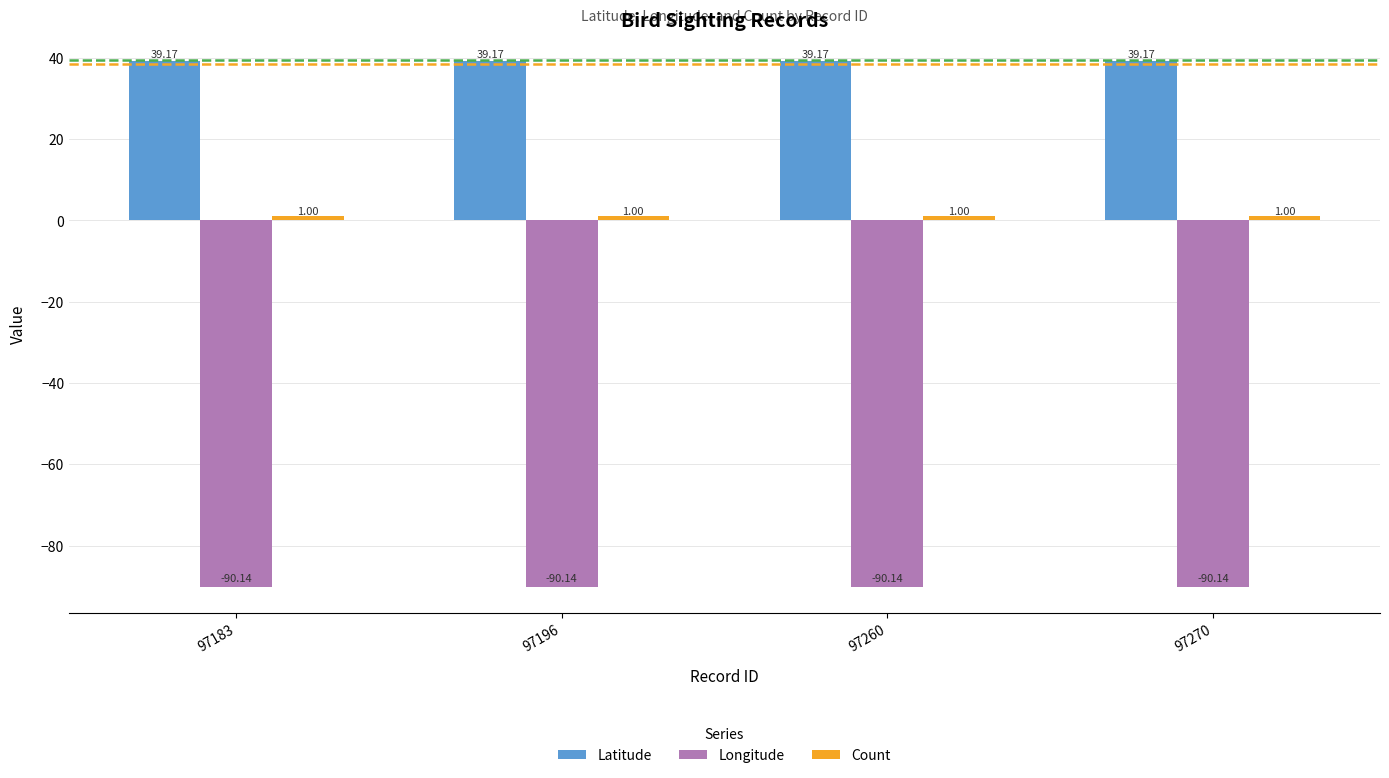

What is the spread (max minus min) of values at 97270?

129.3